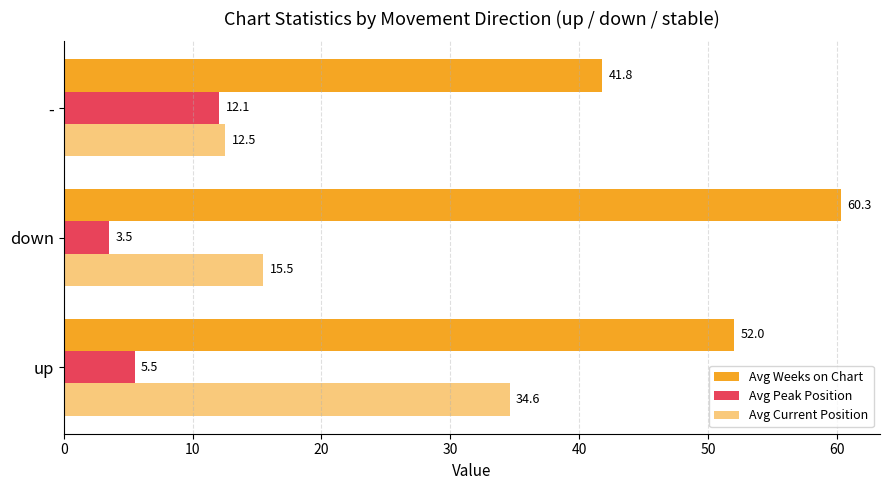

Count the number of data series in this chart.

3